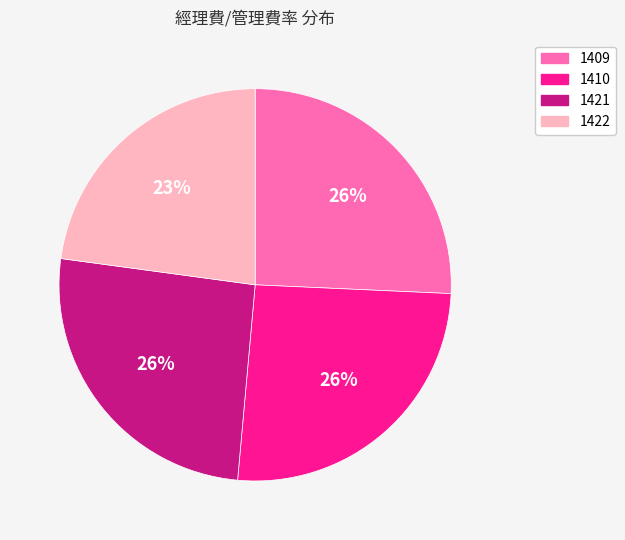

Count the number of slices in the pie.

4